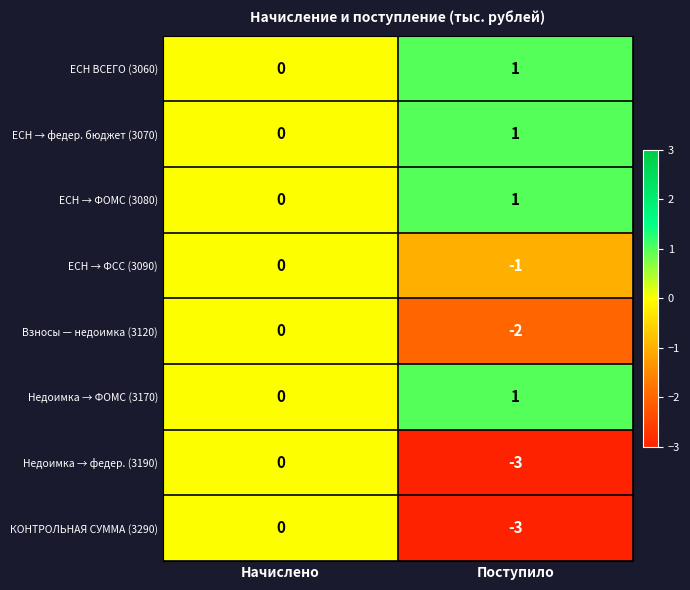

At which category is the sum across all series the highest?

Начислено